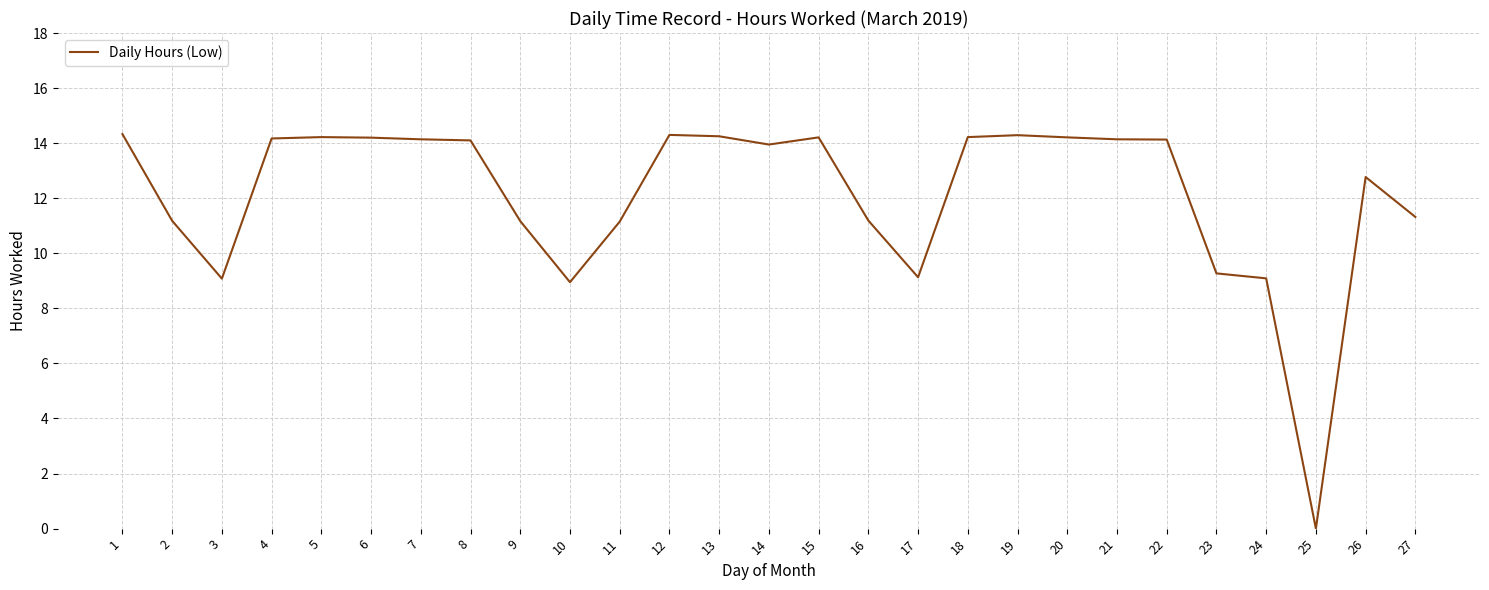

Count the number of categories in the chart.

27